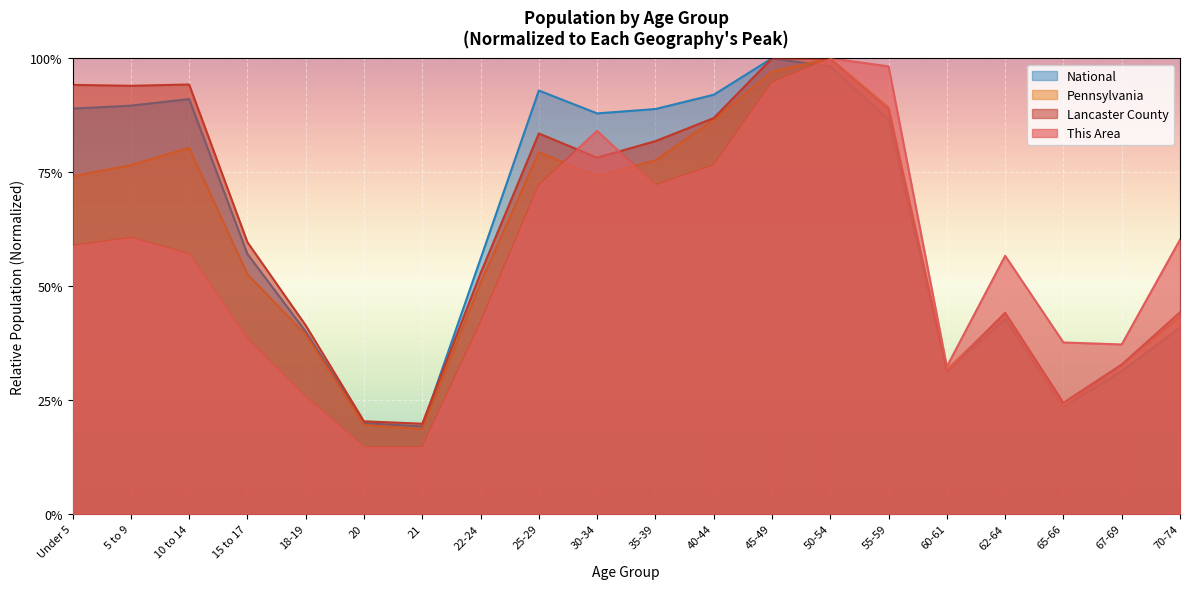

What are all the series names shown in the legend?

National, Pennsylvania, Lancaster County, This Area